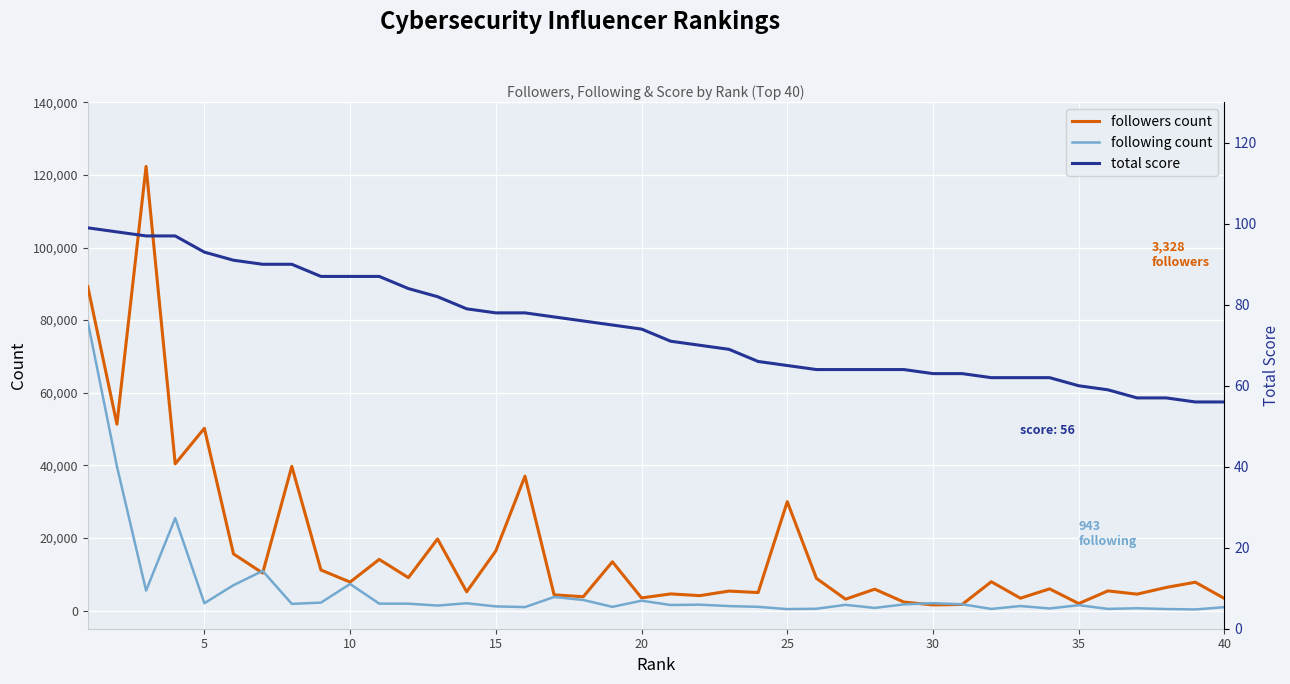

True or false: following count has more than 1 interior local peaks.

True